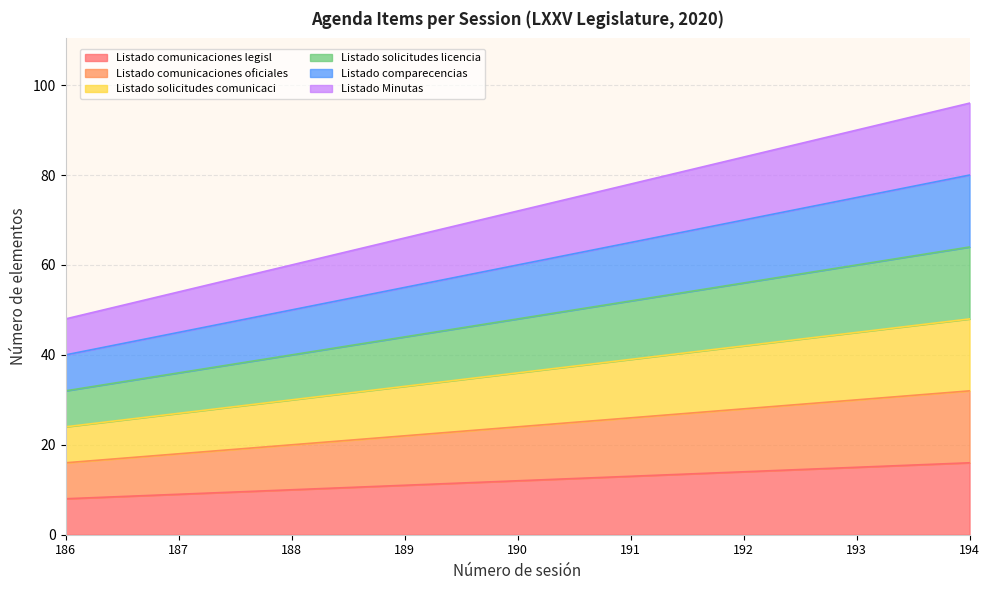

Between 187 and 189, which series saw the biggest shift?

Listado Minutas